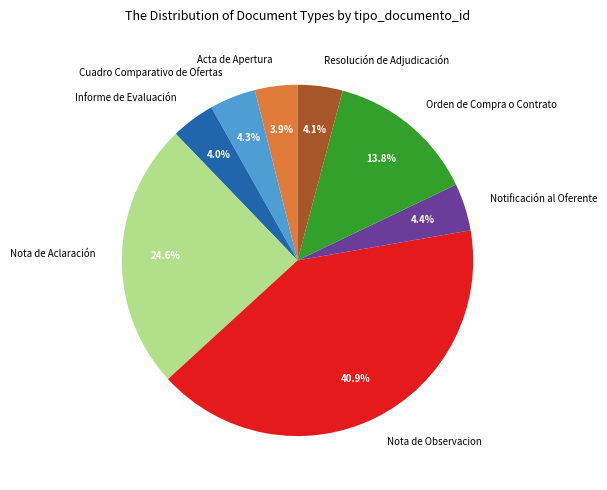

How many segments does this pie chart have?

8